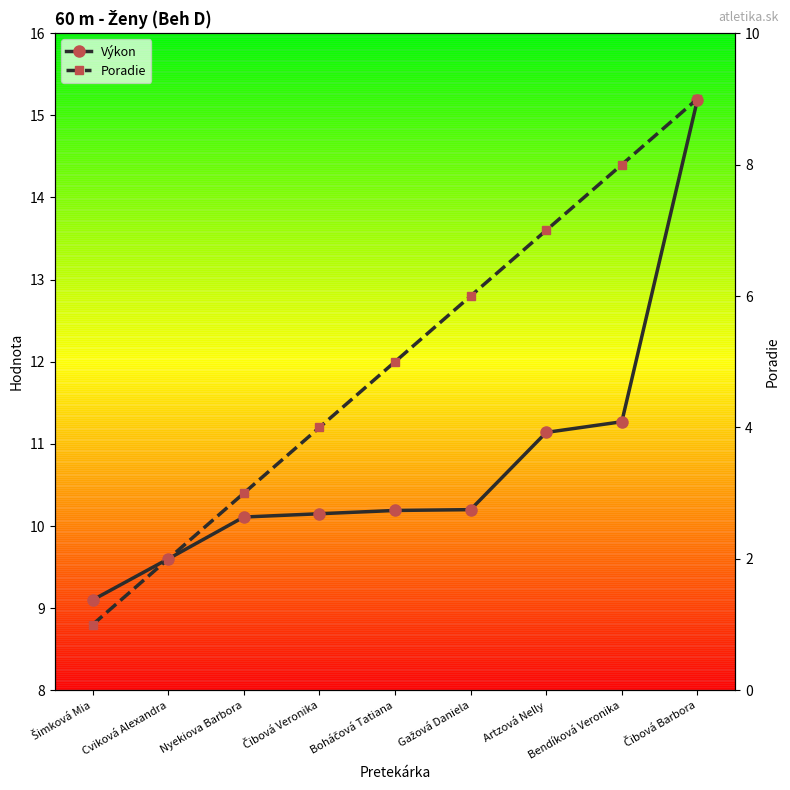

Reading left to right, extract all data points from this chart.

Poradie: 1.0	2.0	3.0	4.0	5.0	6.0	7.0	8.0	9.0
Výkon: 9.1	9.6	10.1	10.2	10.2	10.2	11.1	11.3	15.2